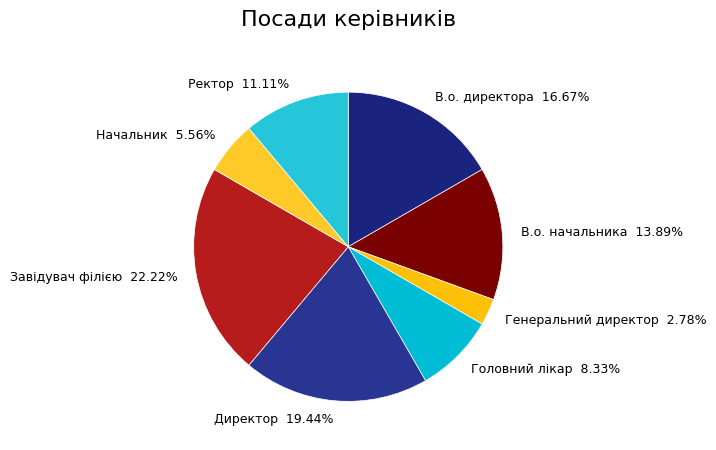

Combined, do В.о. начальника and Ректор account for over 50%?

No